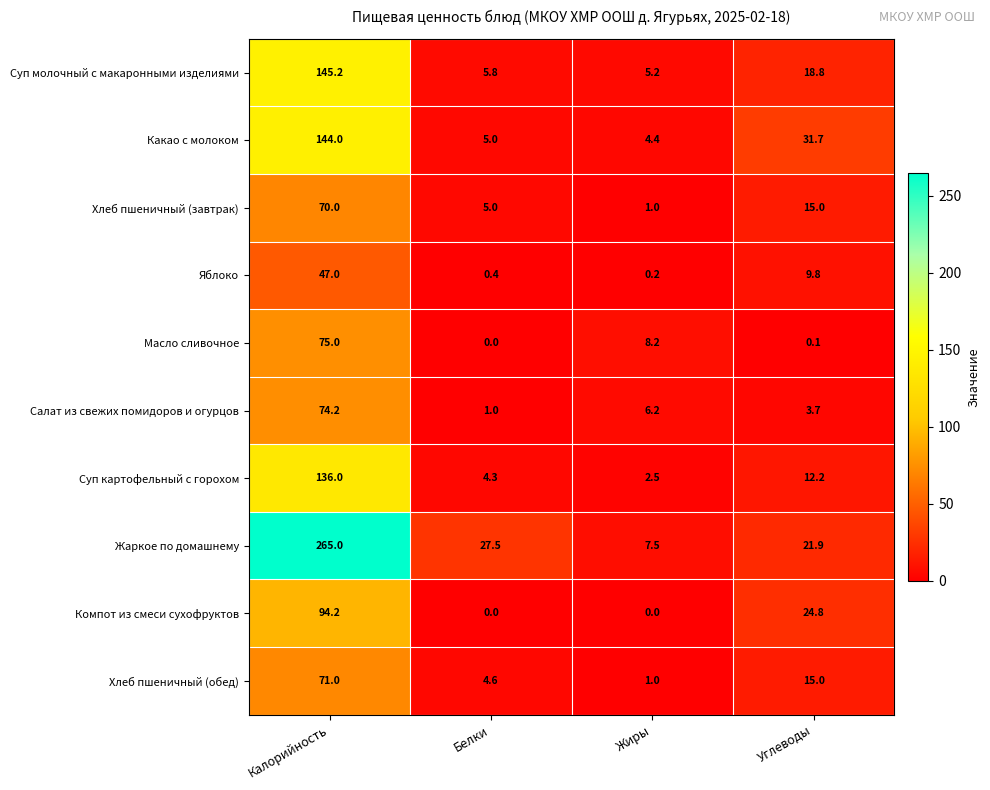

What value does the Яблоко series have at Калорийность?

47.0